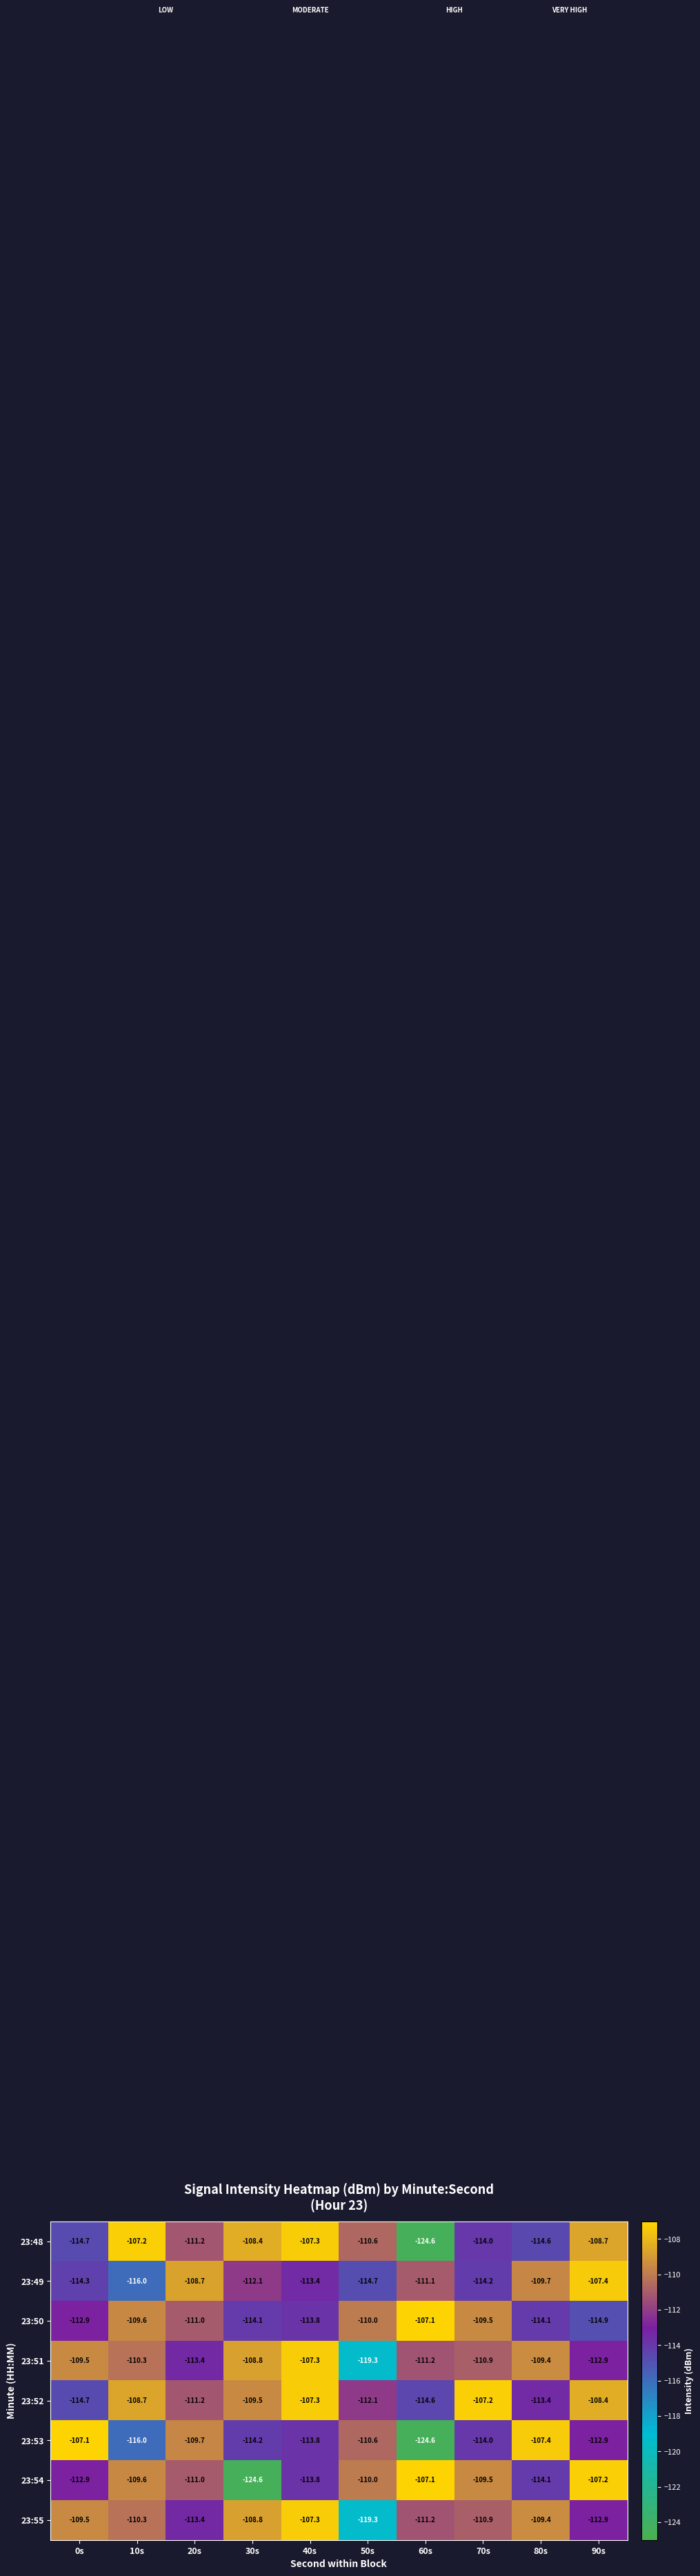

Between 20s and 90s, which series saw the biggest shift?

23:50